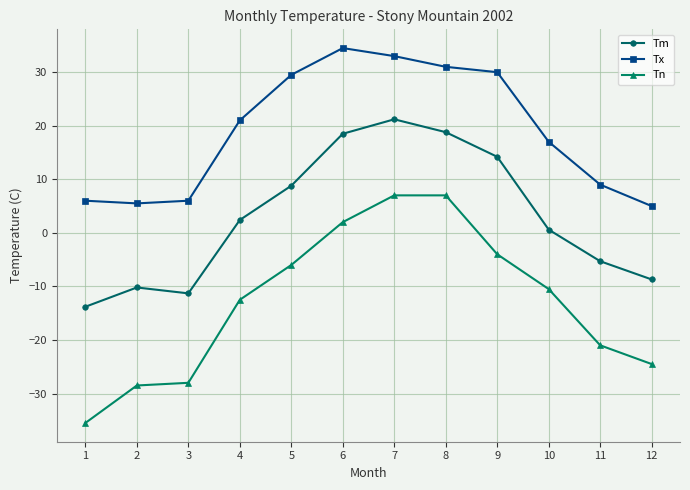

True or false: Tn and Tx intersect in this chart.

False